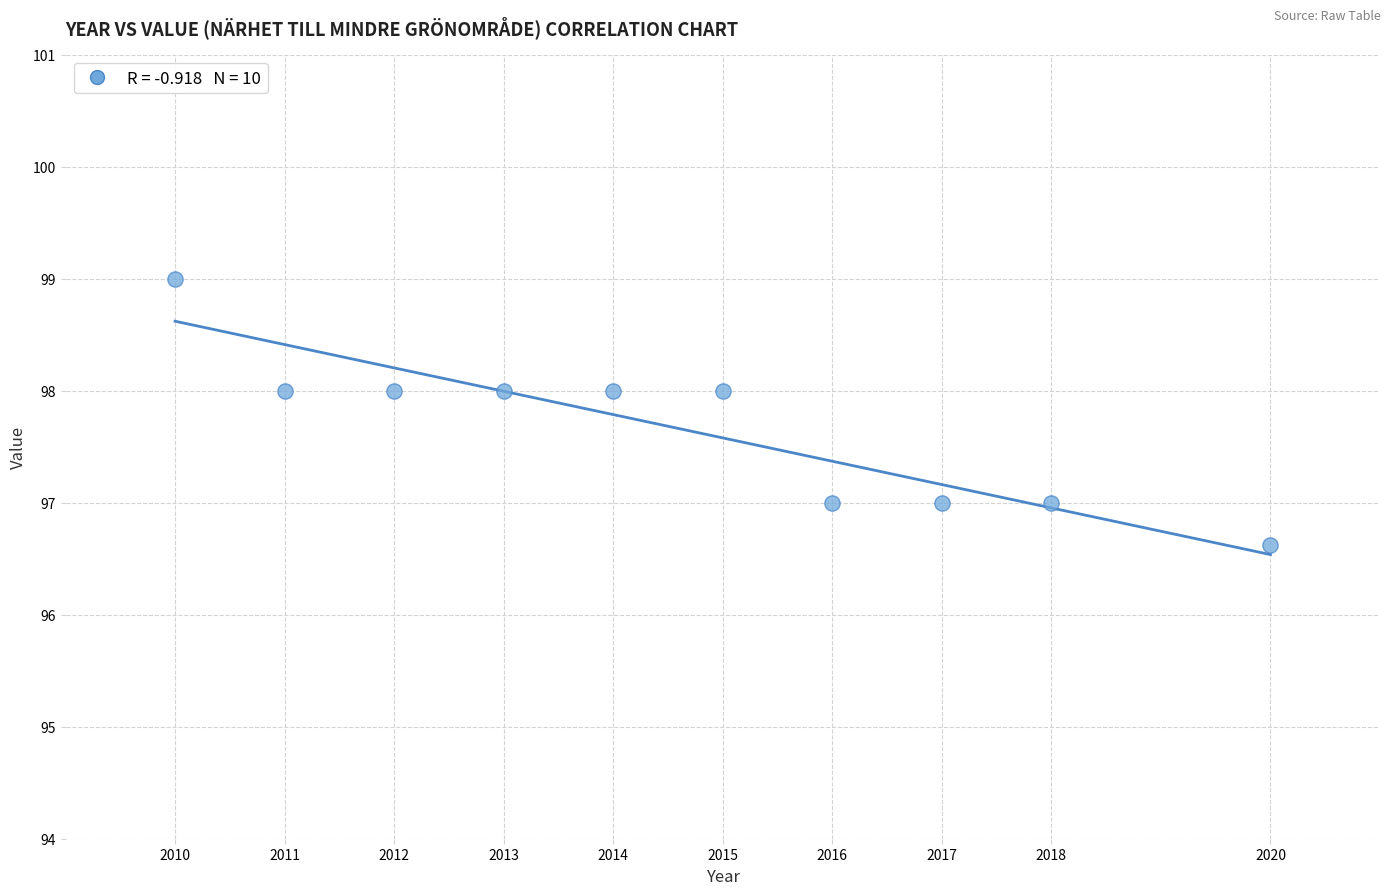

What is the average X value?

2014.6